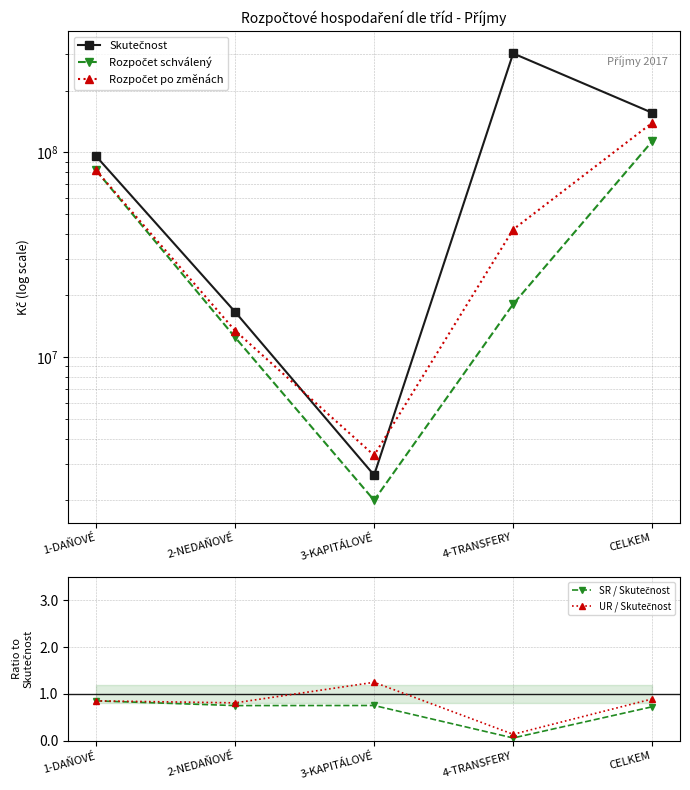

Is the value of Rozpočet schválený at 3-KAPITÁLOVÉ greater than the value of Rozpočet po změnách at 1-DAŇOVÉ?

No